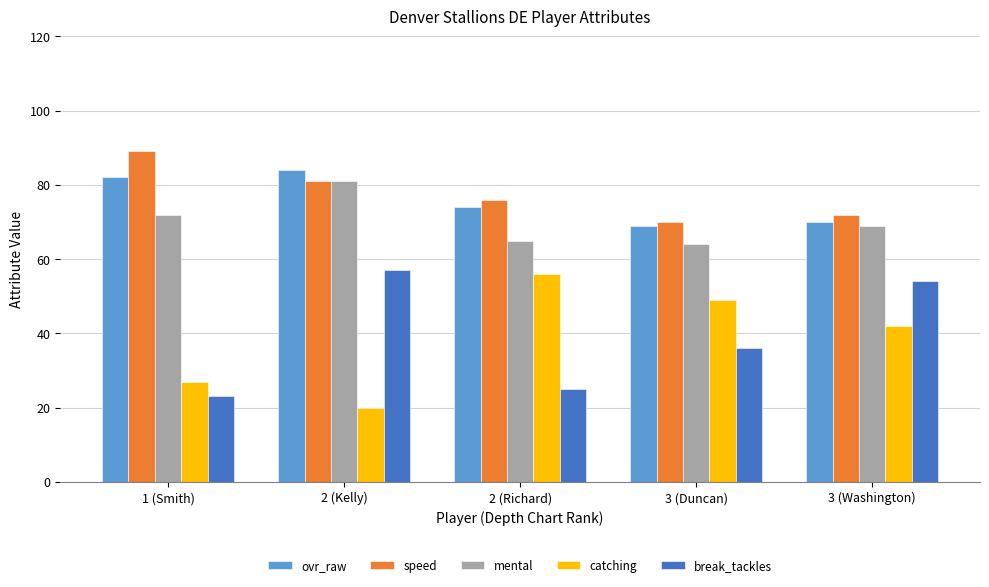

What is the minimum value shown in the chart?

20